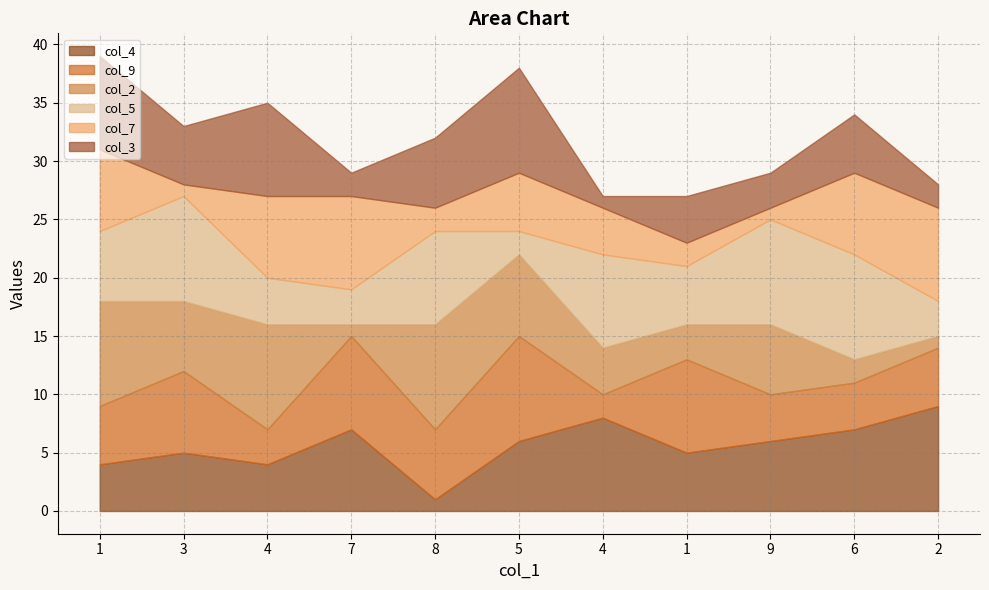

How many data points in col_3 are above 5?

4